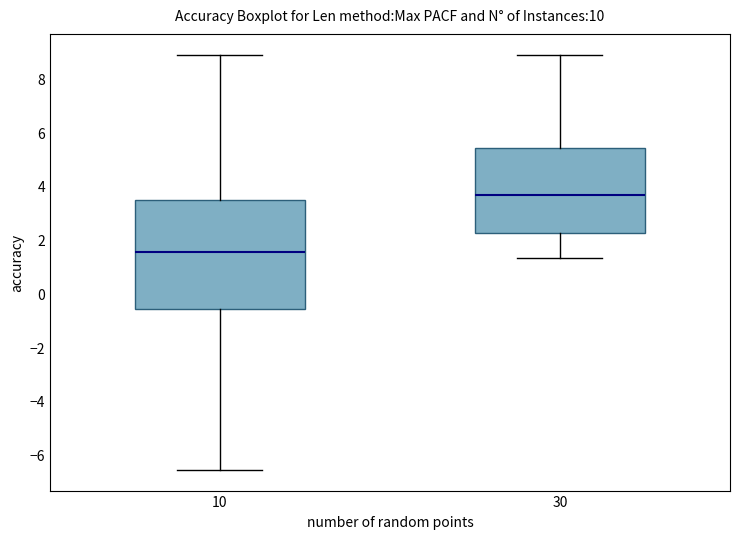

Which box has the highest median line?

30